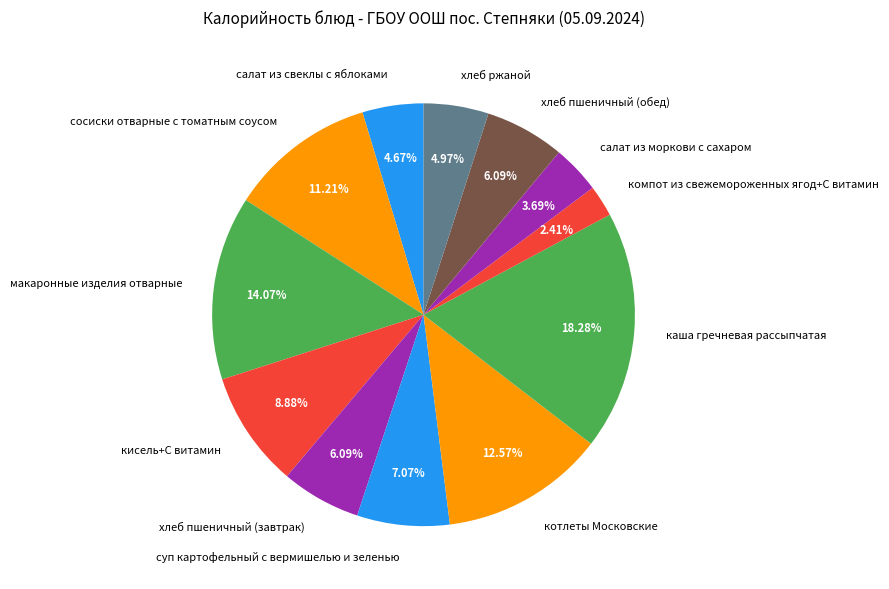

Does any single category account for the majority?

No